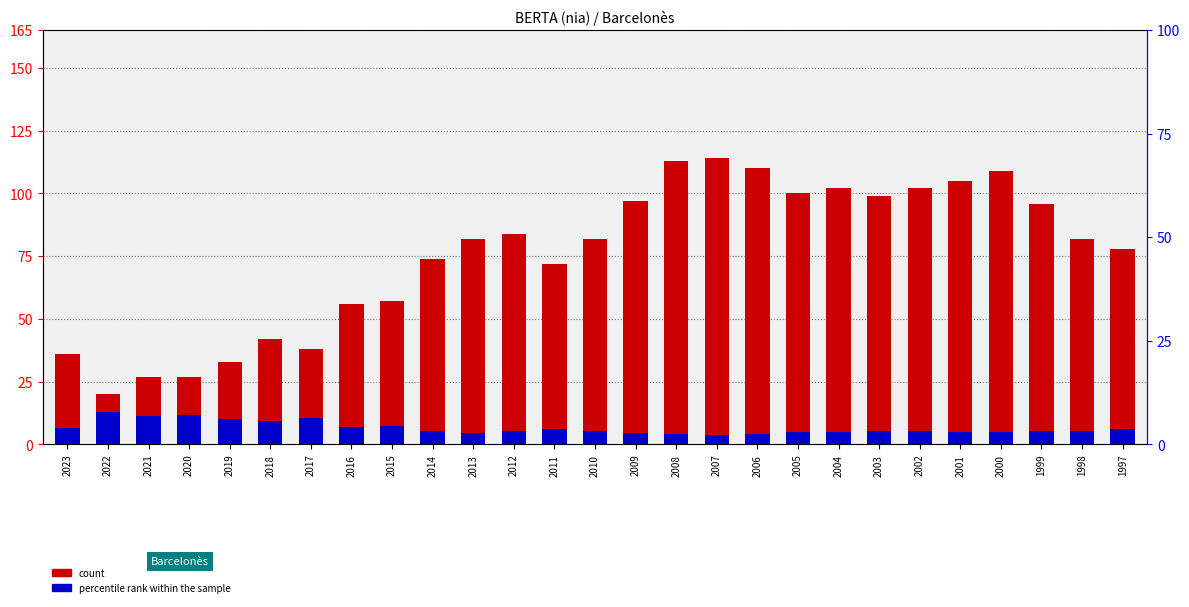

Read the percentile rank within the sample value at 2003.

5.3